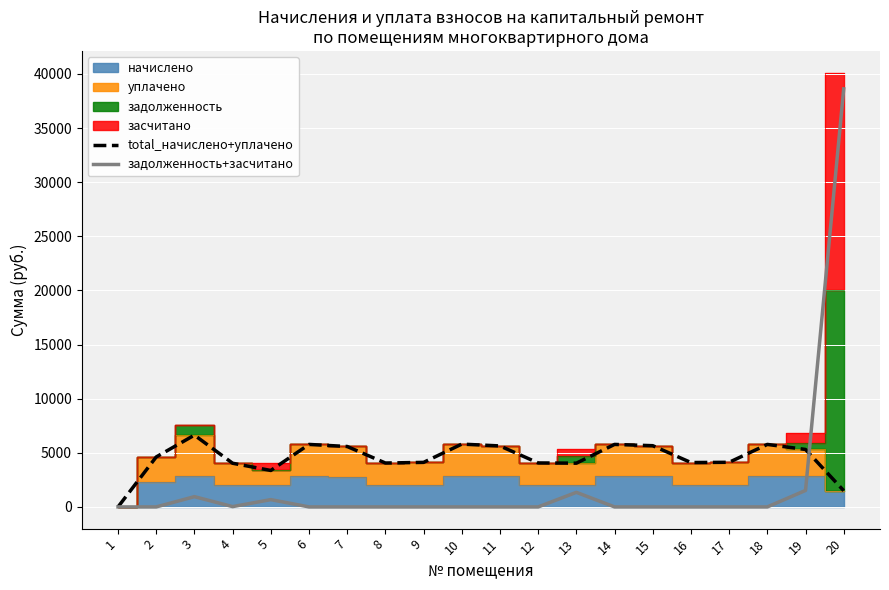

At how many categories does at least one series exceed 7703?

1